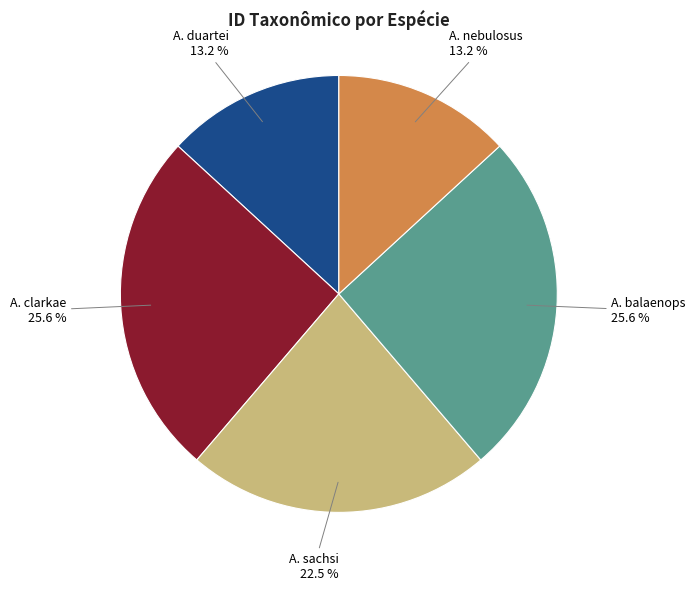

Does any single category account for the majority?

No